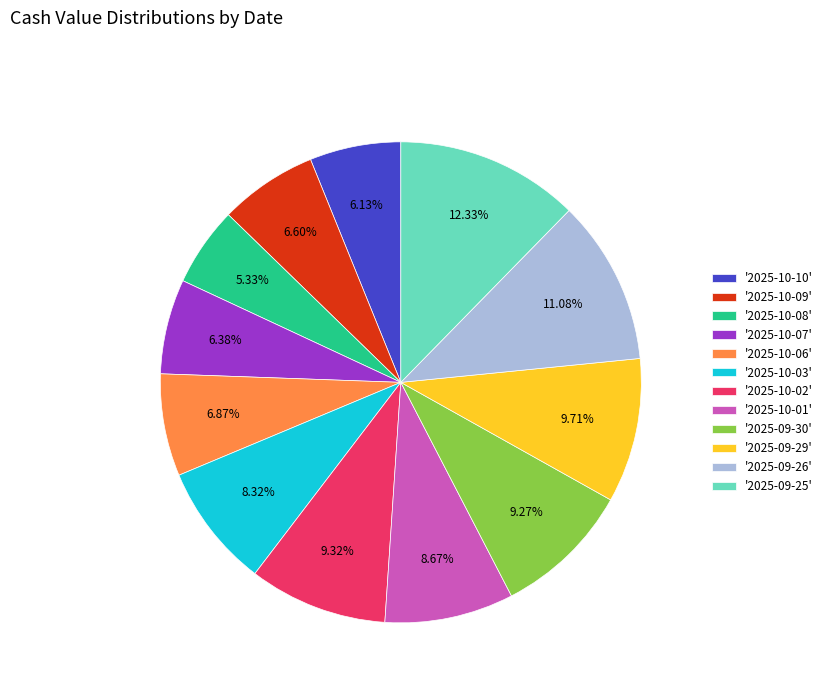

Is there a majority slice in this chart?

No